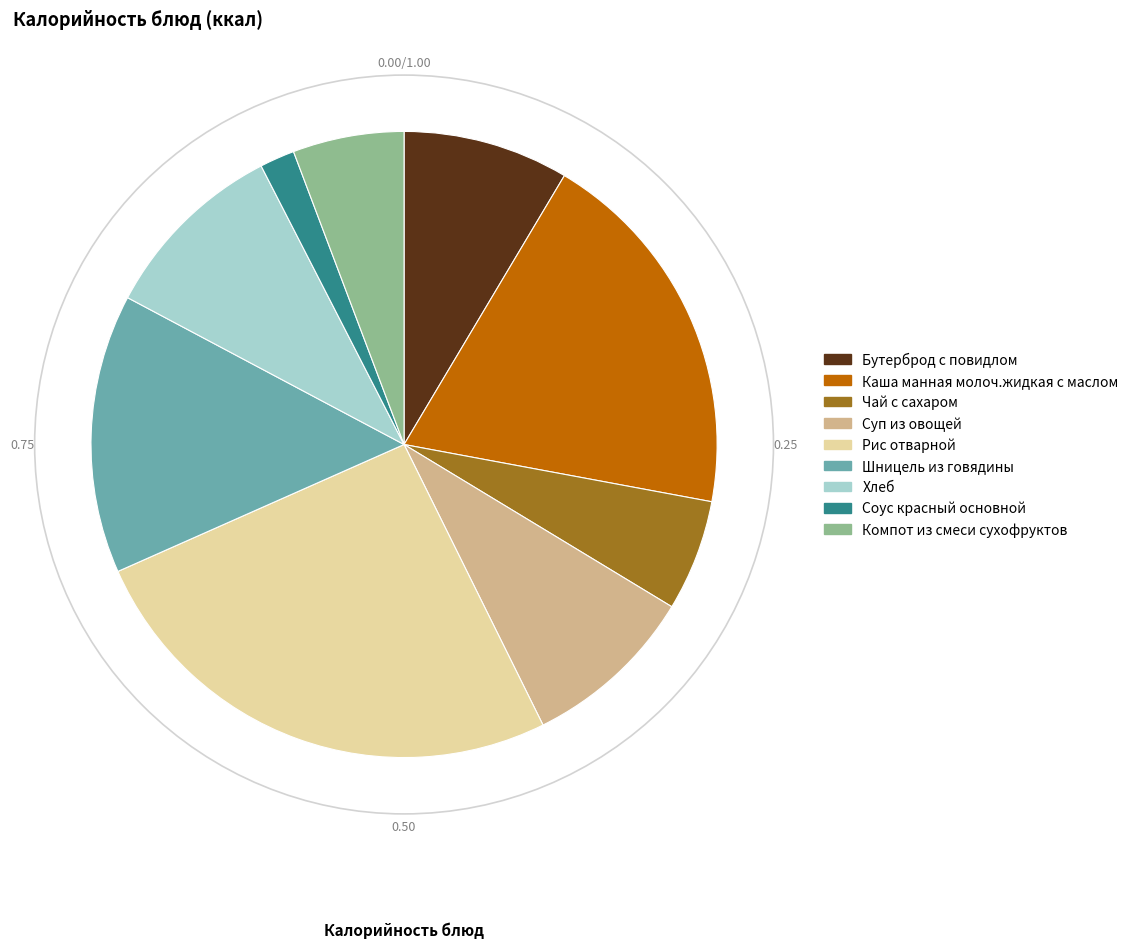

Which slice is the largest?

Рис отварной